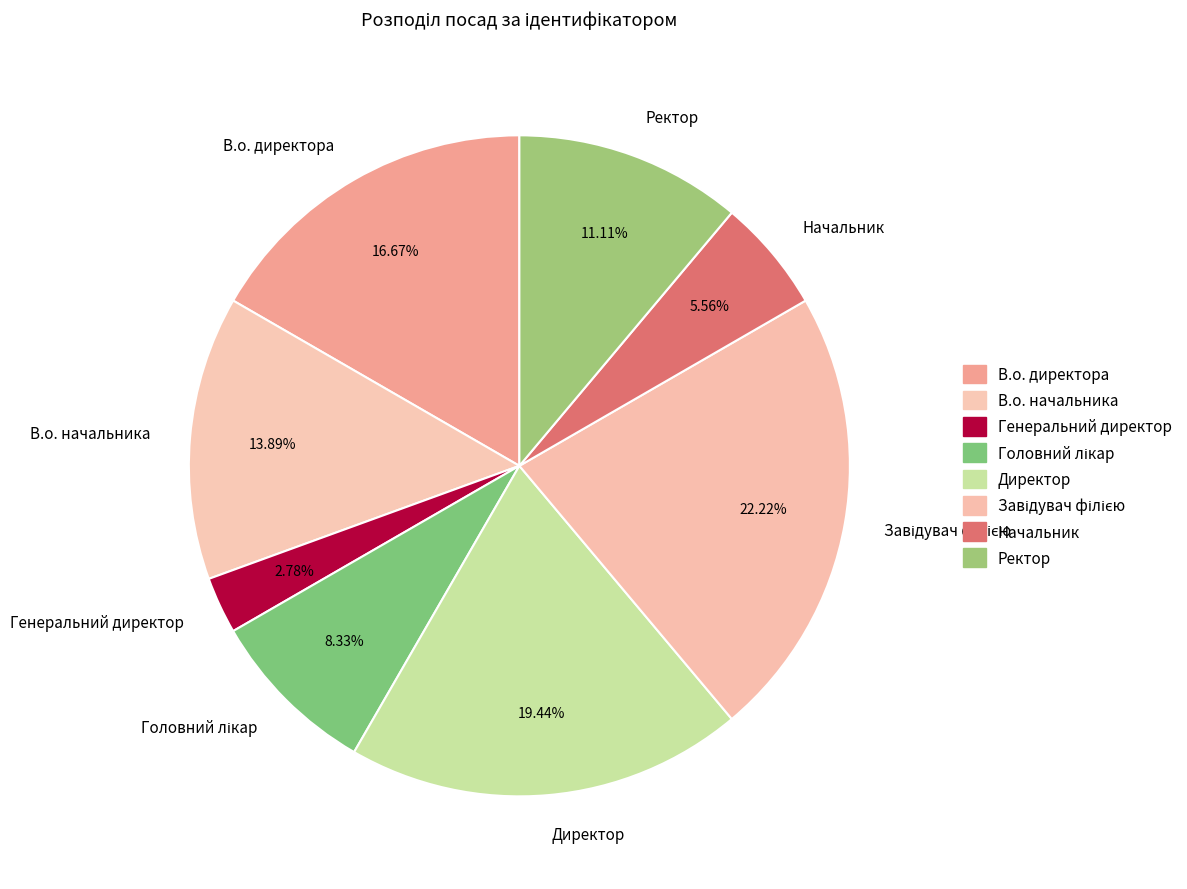

Approximately how many times larger is the value at Начальник compared to В.о. директора?

0.3